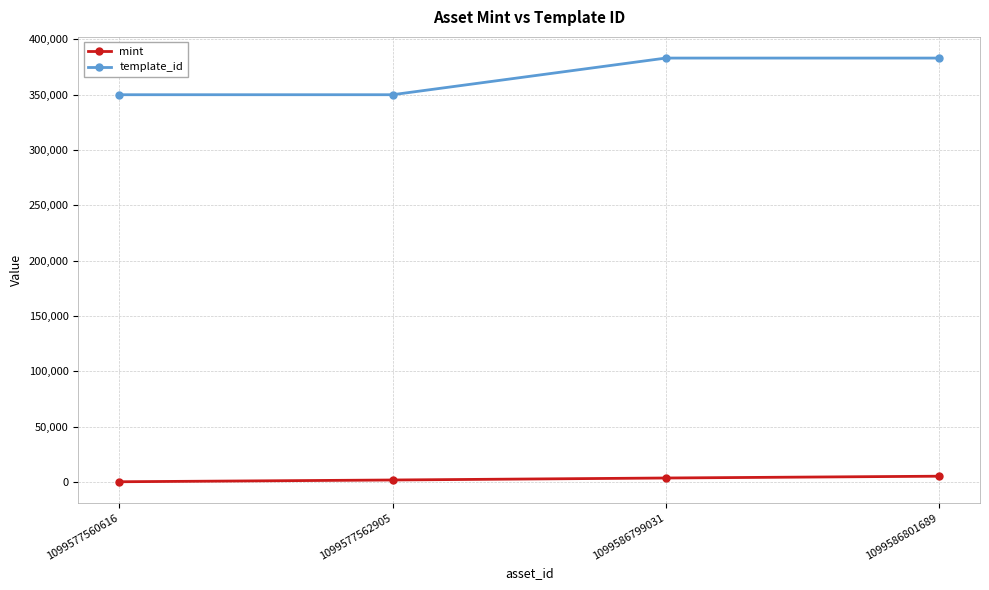

Rank the series by their maximum value, from lowest to highest.

mint, template_id